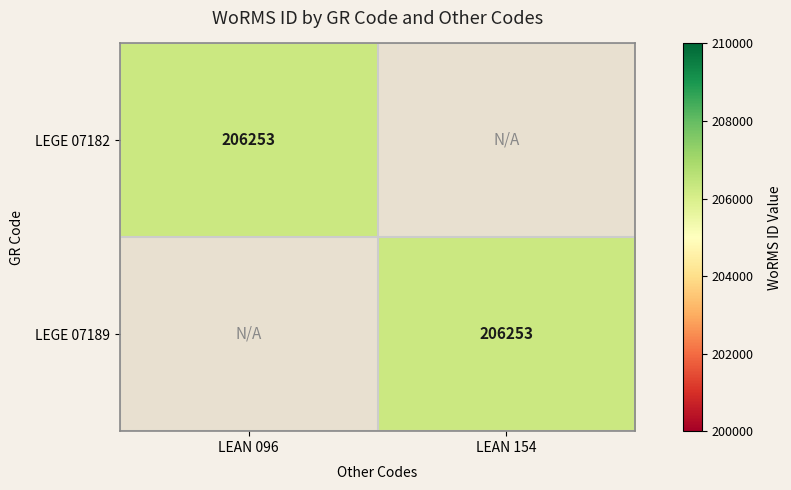

The LEGE 07182 series shows 54903 at LEAN 096. True or false?

False